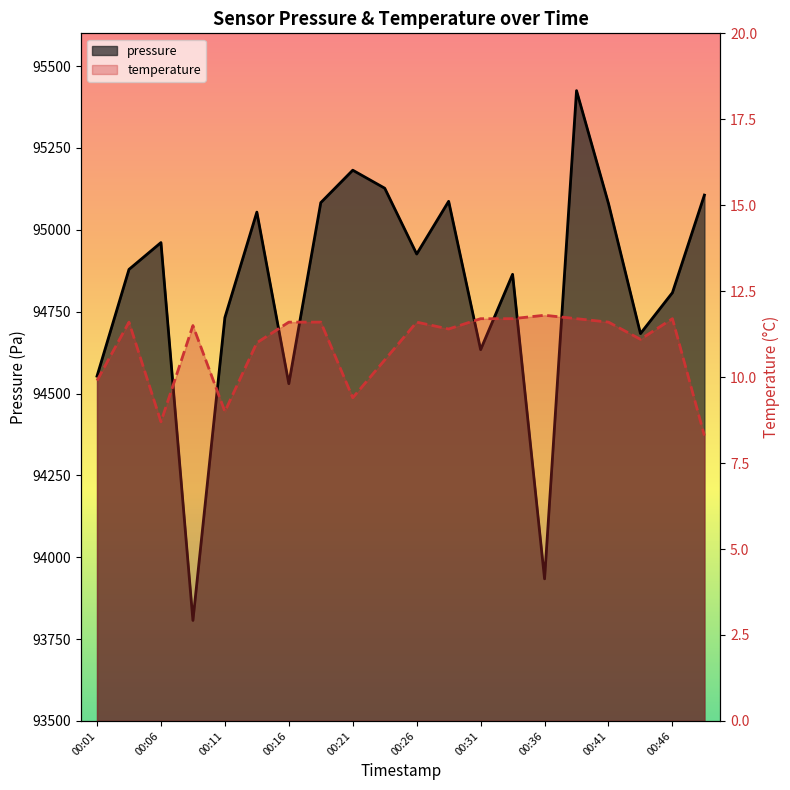

What is the sum of the temperature values at 17 and 00:16?

22.6